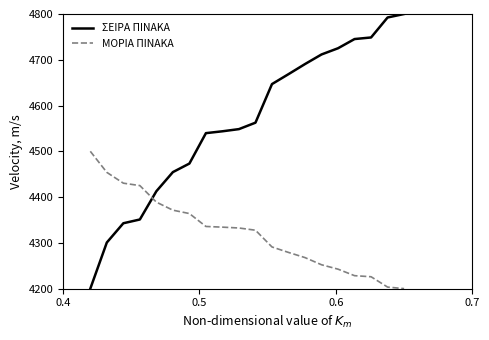

True or false: ΣΕΙΡΑ ΠΙΝΑΚΑ has more than 2 interior local peaks.

False